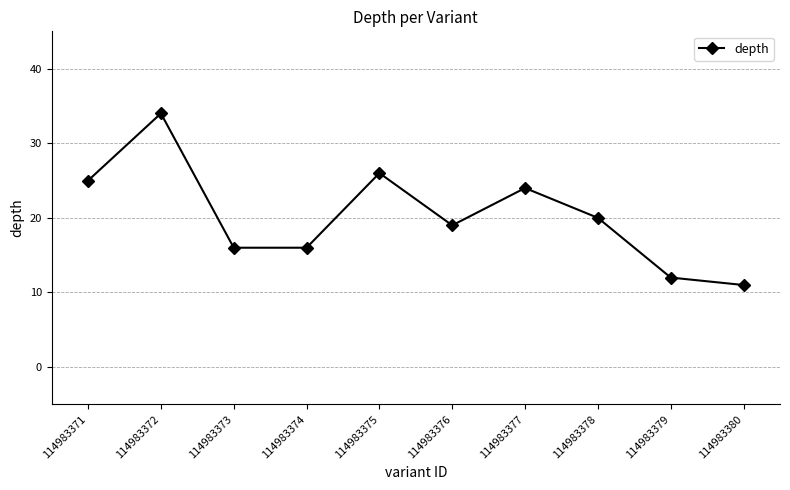

Reading right to left, what are all the values shown in this chart?

114983380=11	114983379=12	114983378=20	114983377=24	114983376=19	114983375=26	114983374=16	114983373=16	114983372=34	114983371=25